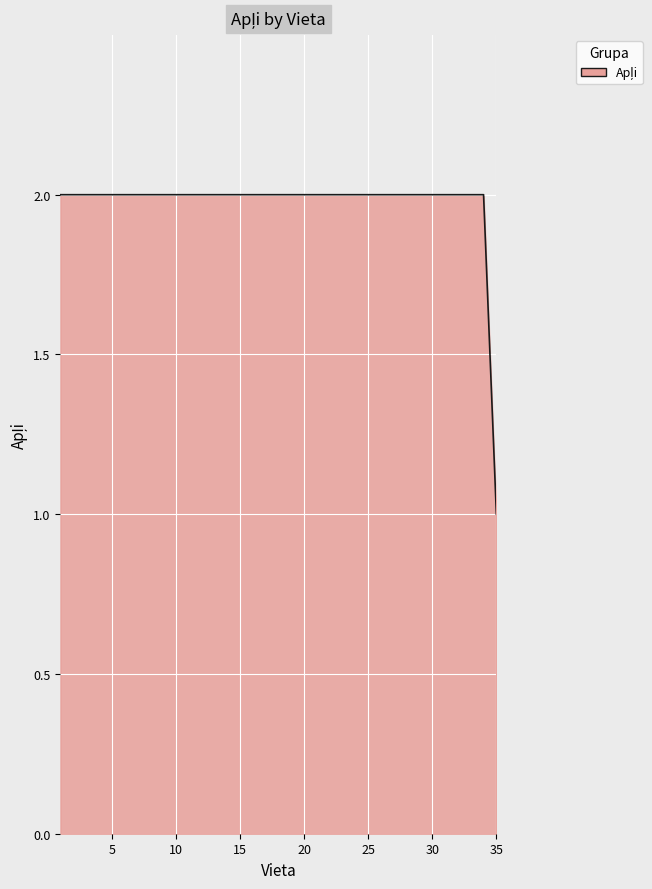

Count the number of data series in this chart.

1